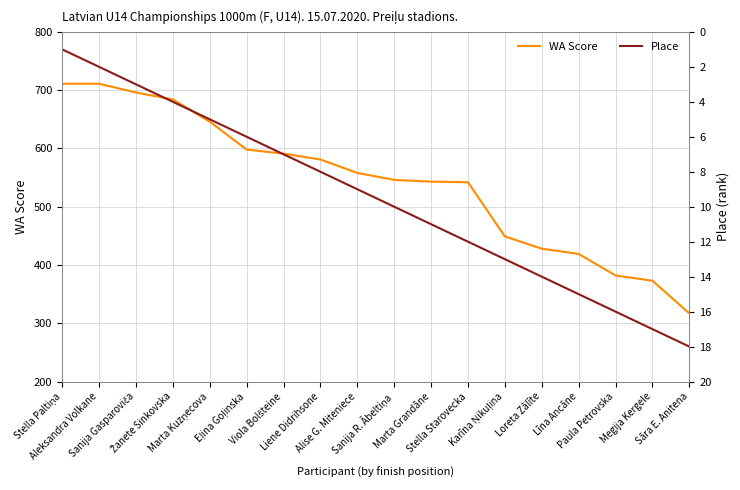

What is the label of the 12th point from the right?

Viola Bolšteine